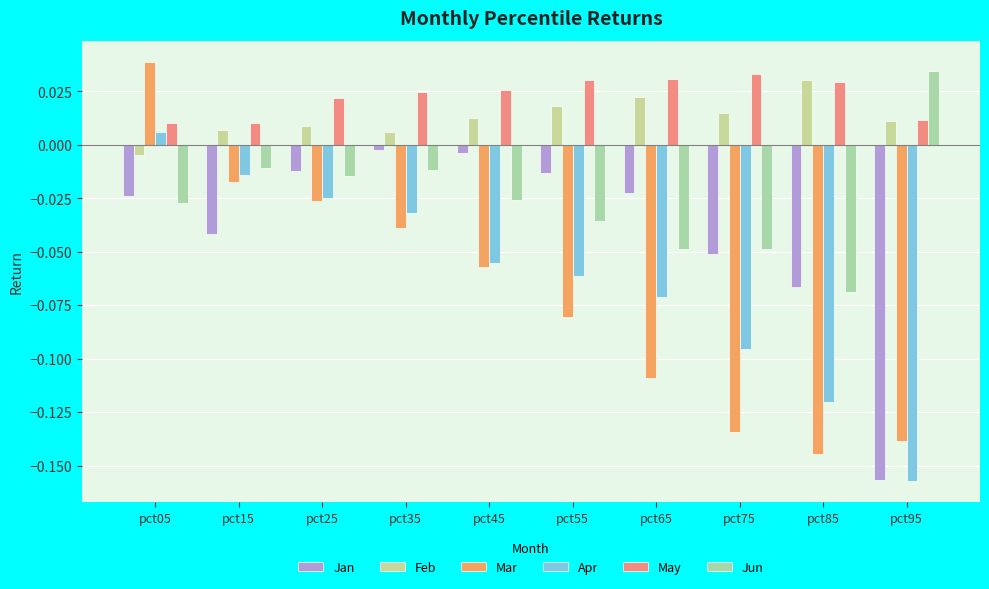

How many bars are there in total?

60